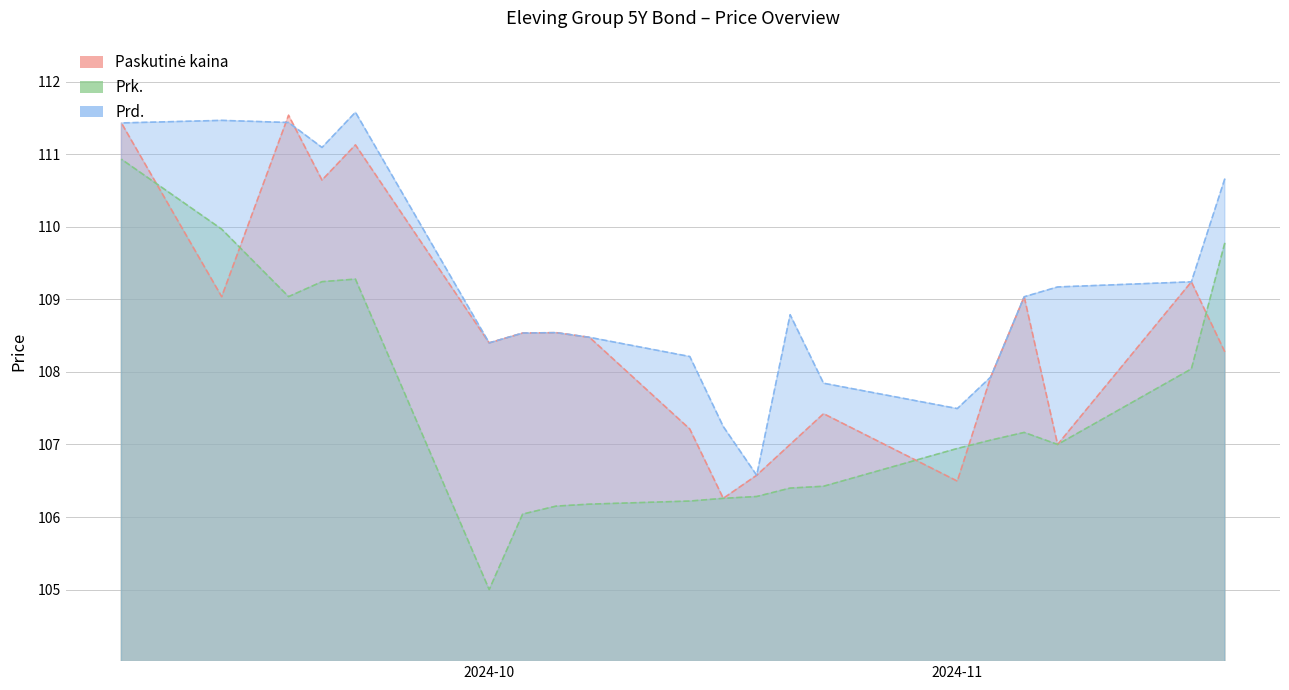

What is the minimum value shown in the chart?

105.0